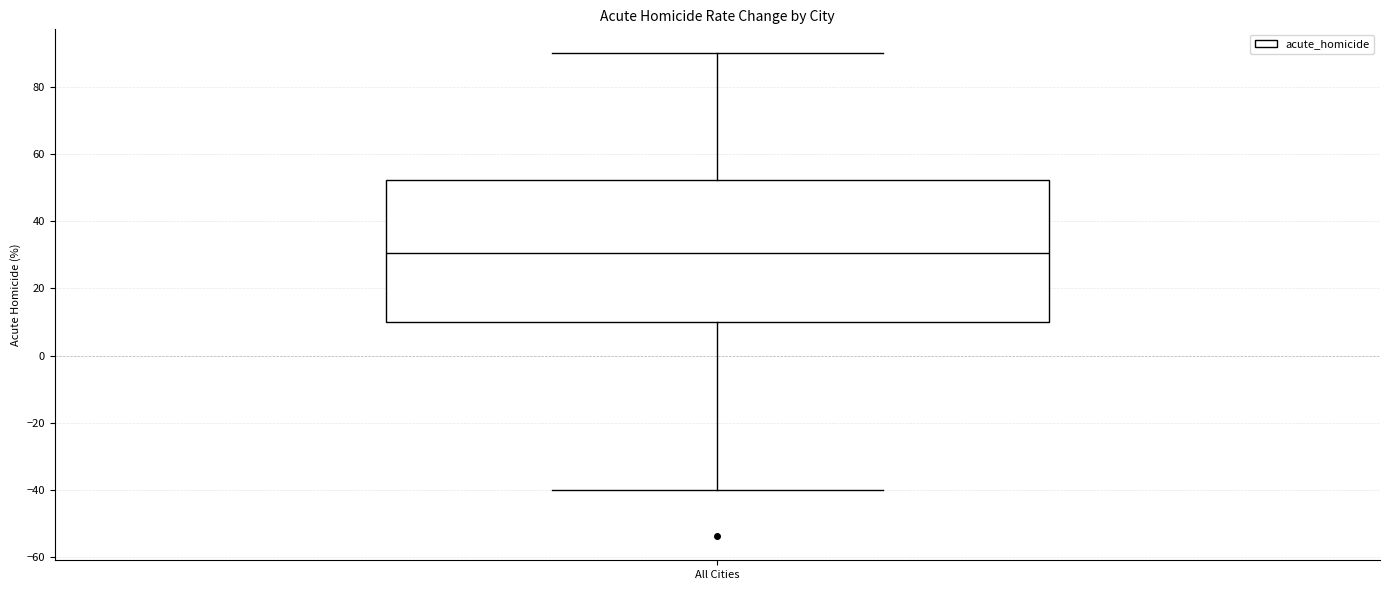

Read this box plot against the y-axis: the position of the median line, the range covered by the box, and the ends of both whiskers. The values are not printed on the chart, so give them approximately, as read against the axis.

median 30, box 10 to 52, whiskers -40 to 90